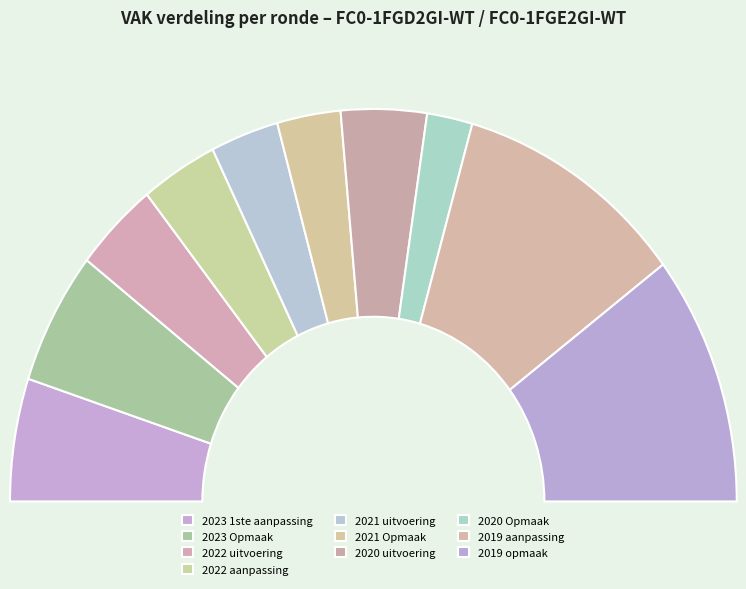

How many segments does this pie chart have?

10